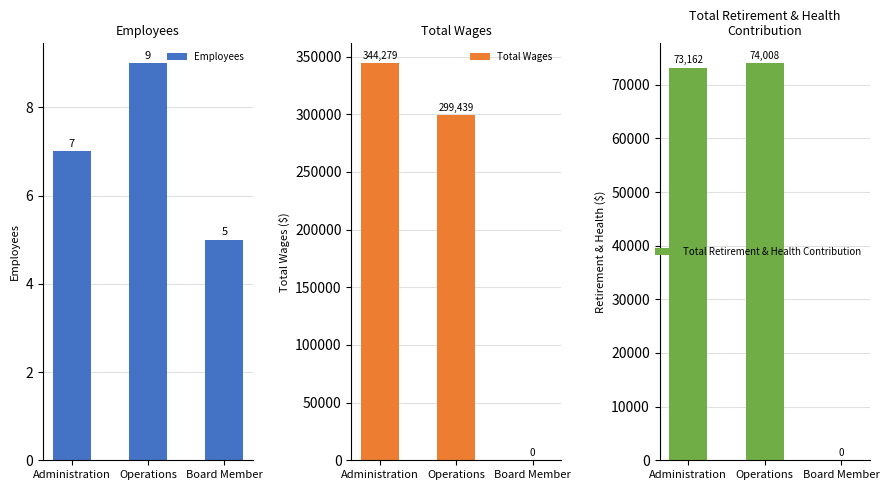

Is it true that Employees equals 5 at Board Member?

True